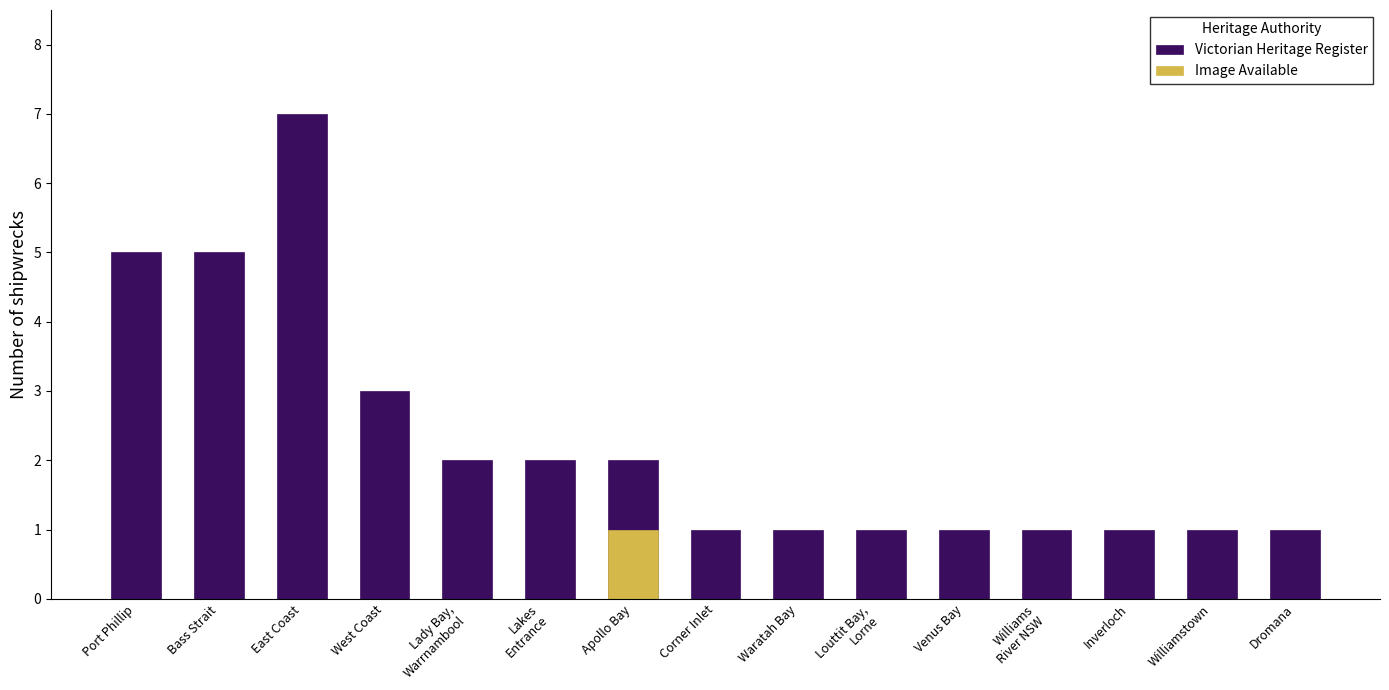

At Inverloch, list the series in order from smallest to largest.

Image Available, Victorian Heritage Register